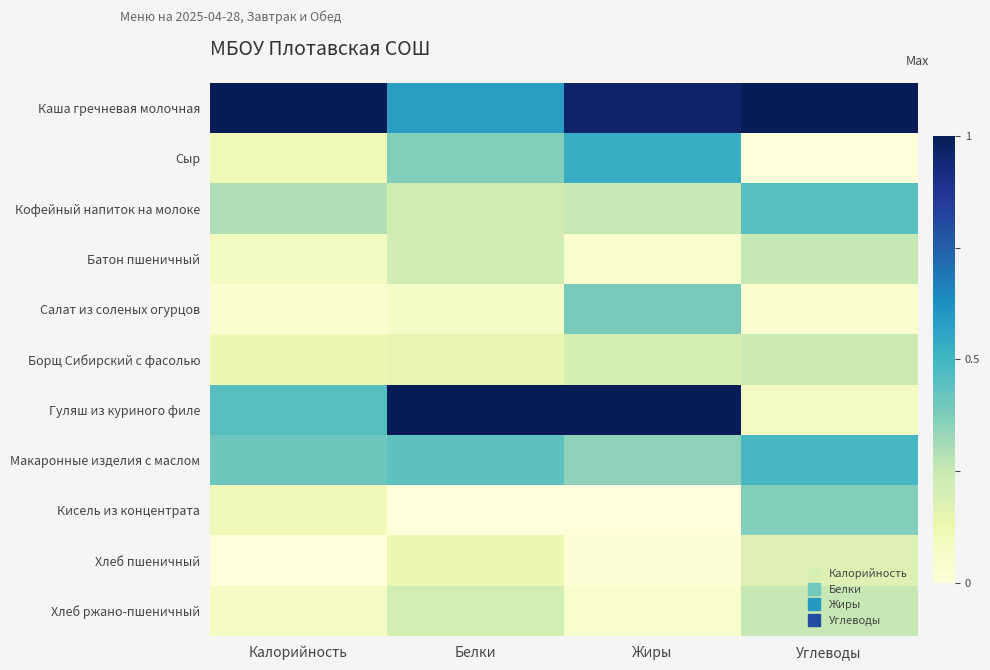

Between Углеводы and Жиры, which is larger?

Углеводы